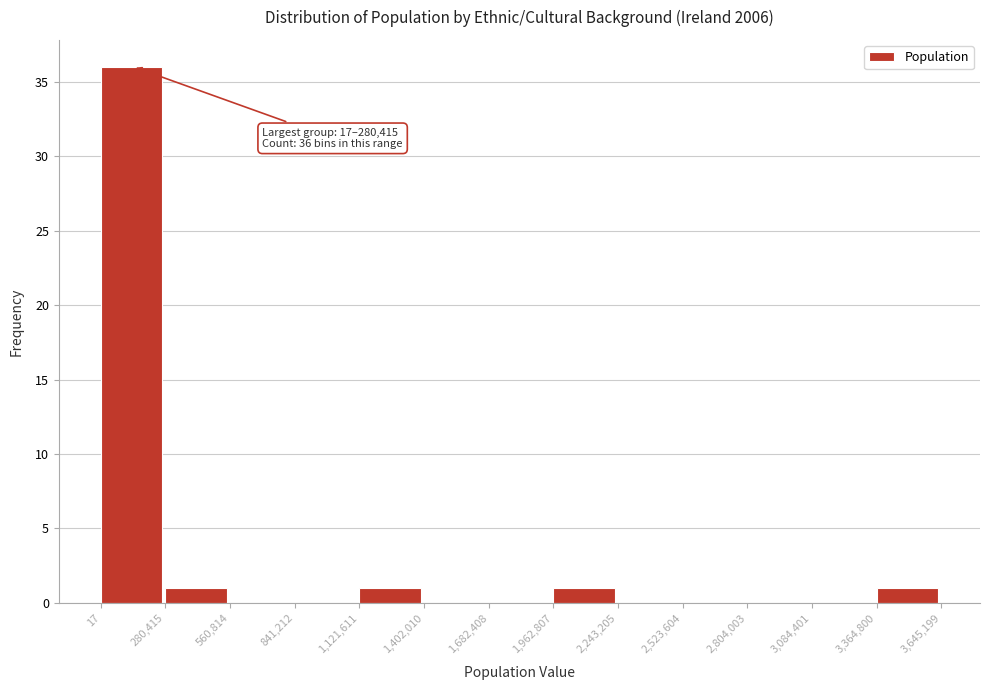

Which range on the x-axis has the tallest bar?

17 to 280,415